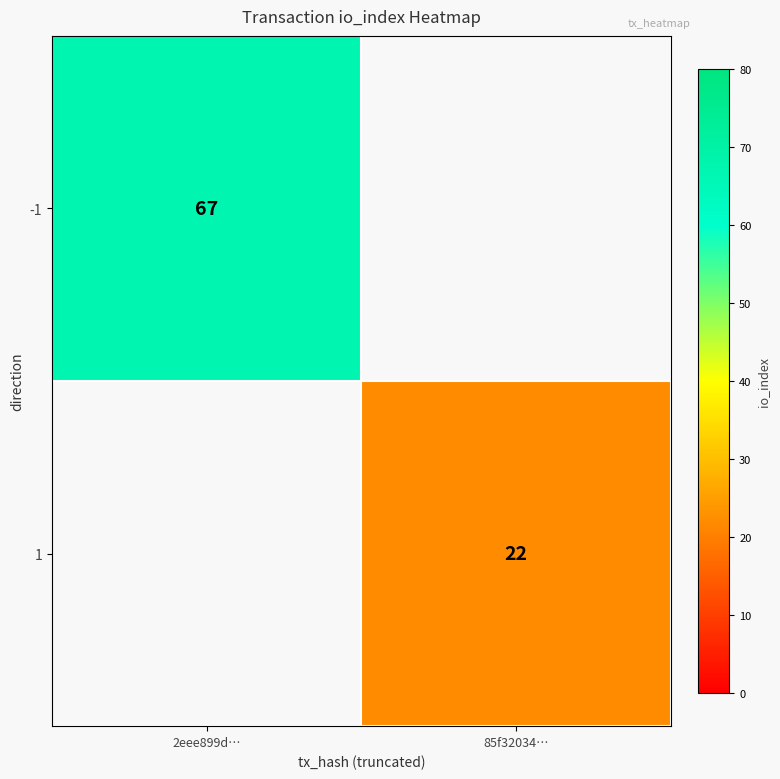

The -1 series shows 89 at 2eee899d…. True or false?

False